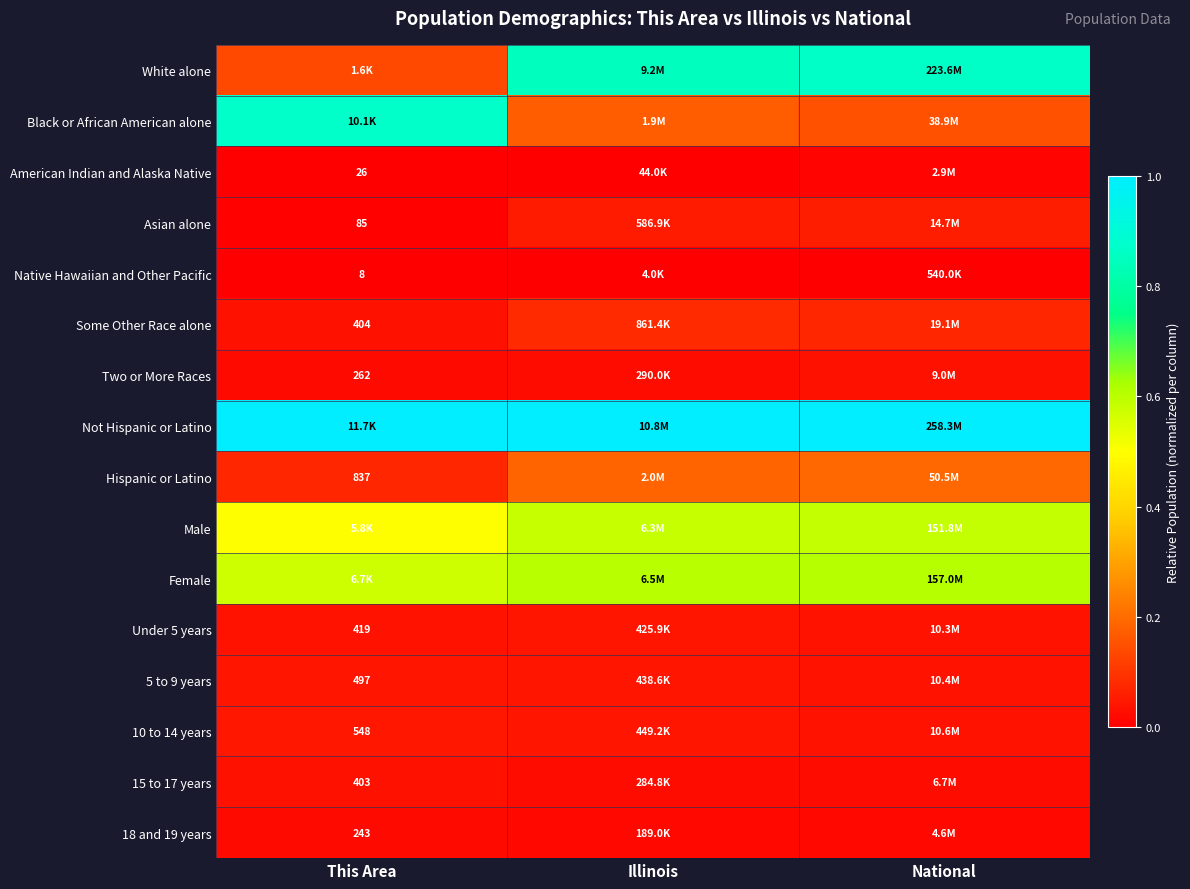

List the series in order of their peak value, lowest first.

Native Hawaiian and Other Pacific, American Indian and Alaska Native, 18 and 19 years, Two or More Races, 15 to 17 years, Under 5 years, 5 to 9 years, 10 to 14 years, Asian alone, Some Other Race alone, Hispanic or Latino, Male, Female, White alone, Black or African American alone, Not Hispanic or Latino